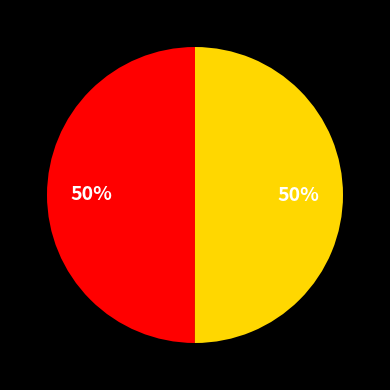

How many slices are in this pie chart?

2